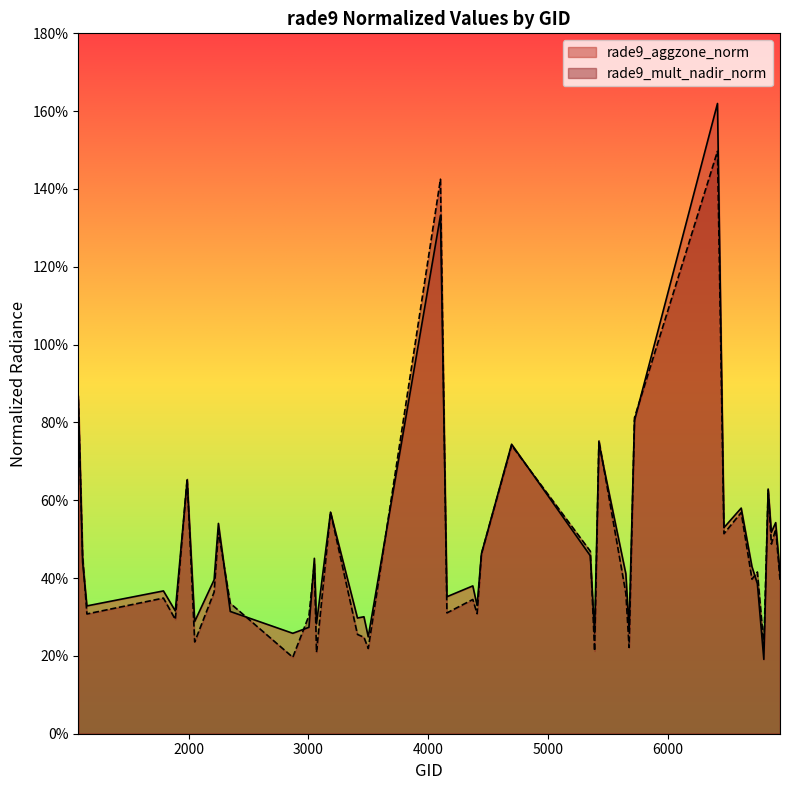

How many distinct data groups are displayed?

2